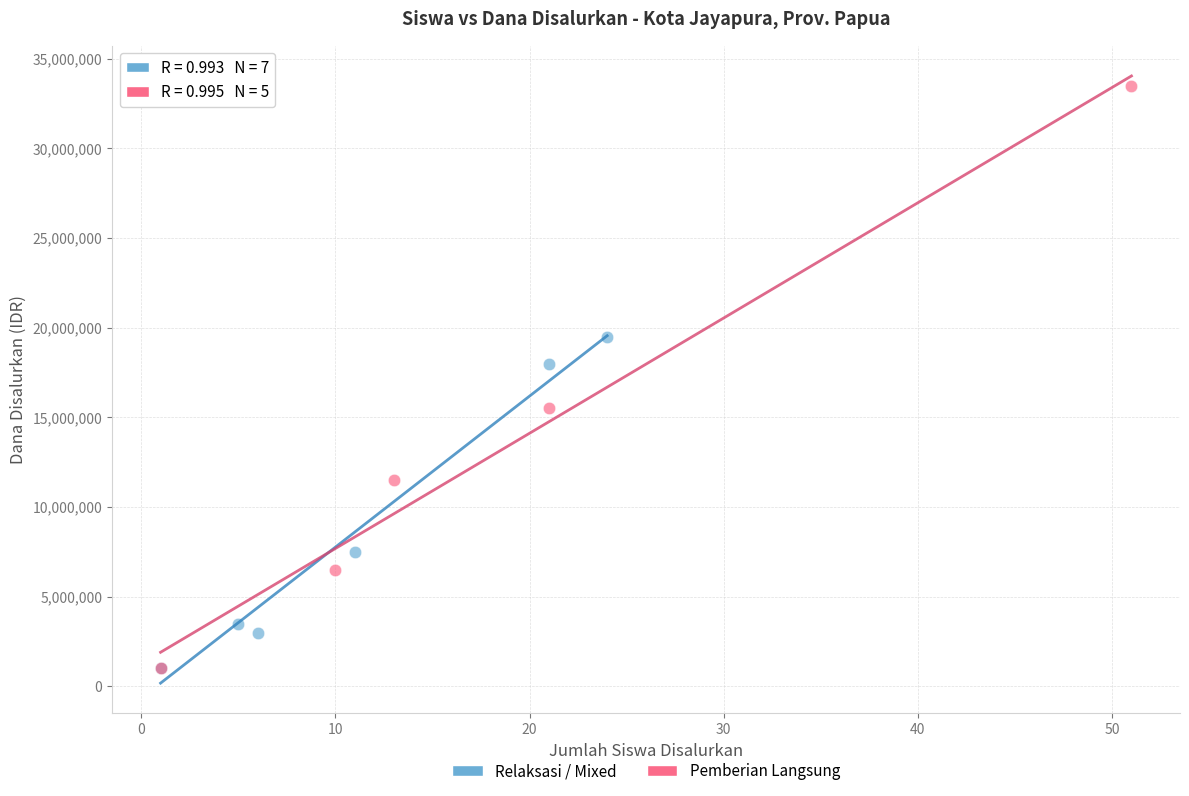

Which series has the widest spread of Y values?

Pemberian Langsung